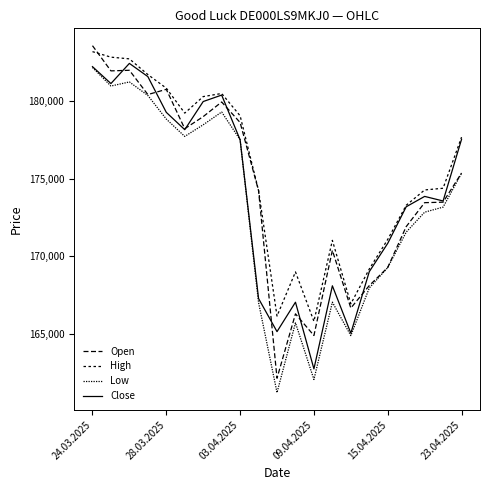

How many lines are shown in the chart?

4